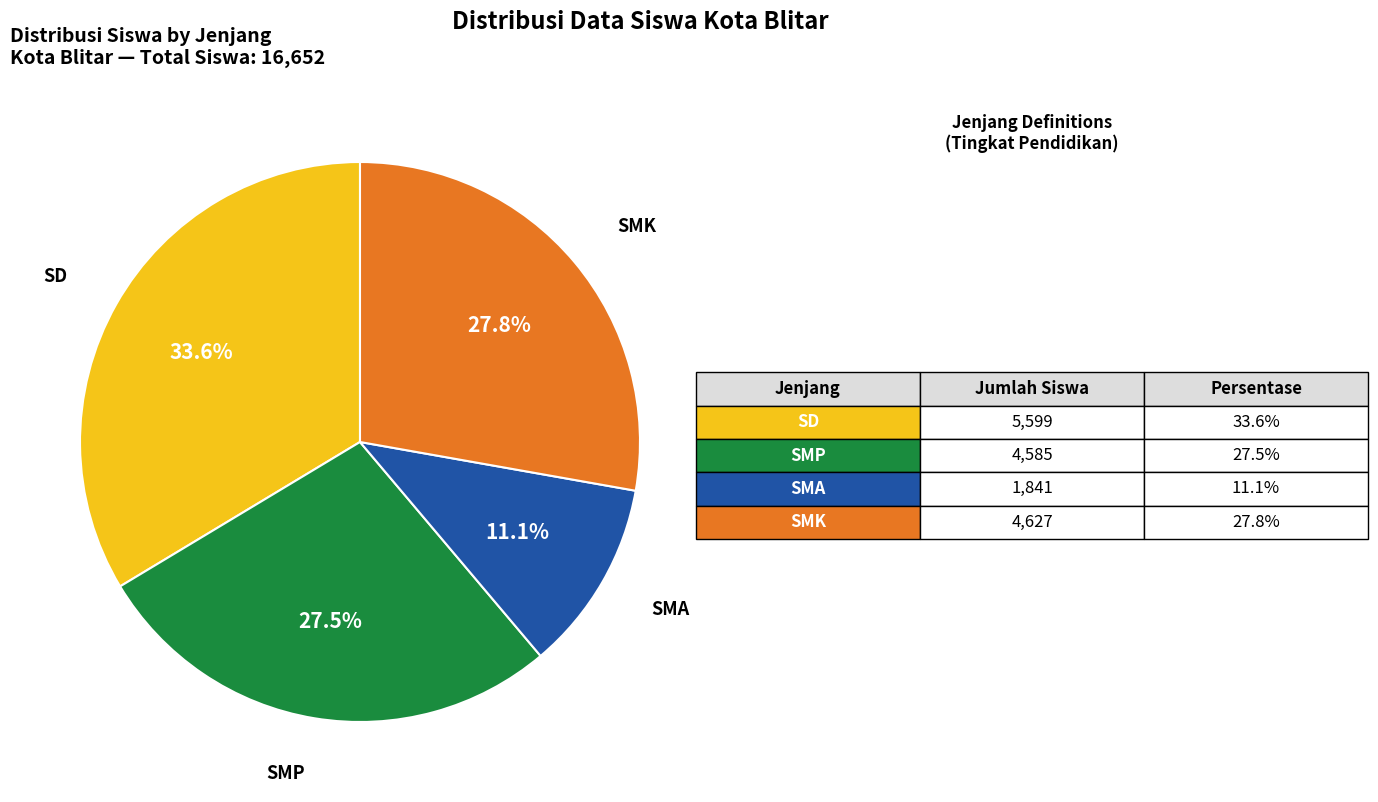

Count the number of slices in the pie.

4